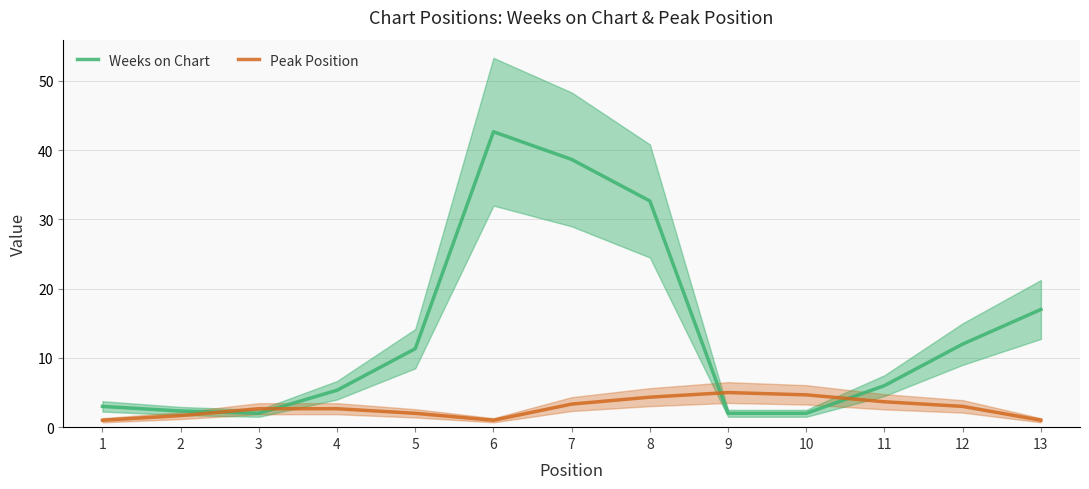

What is the difference between the maximum and minimum values in the Peak Position series?

4.0